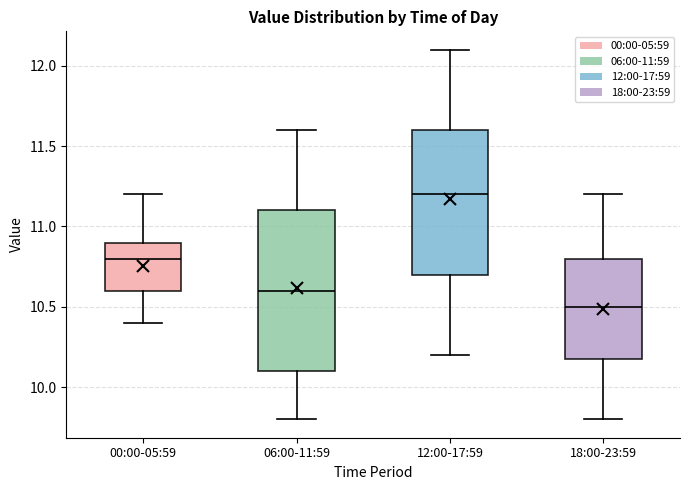

Which box is the tallest, from its lower edge to its upper edge?

06:00-11:59